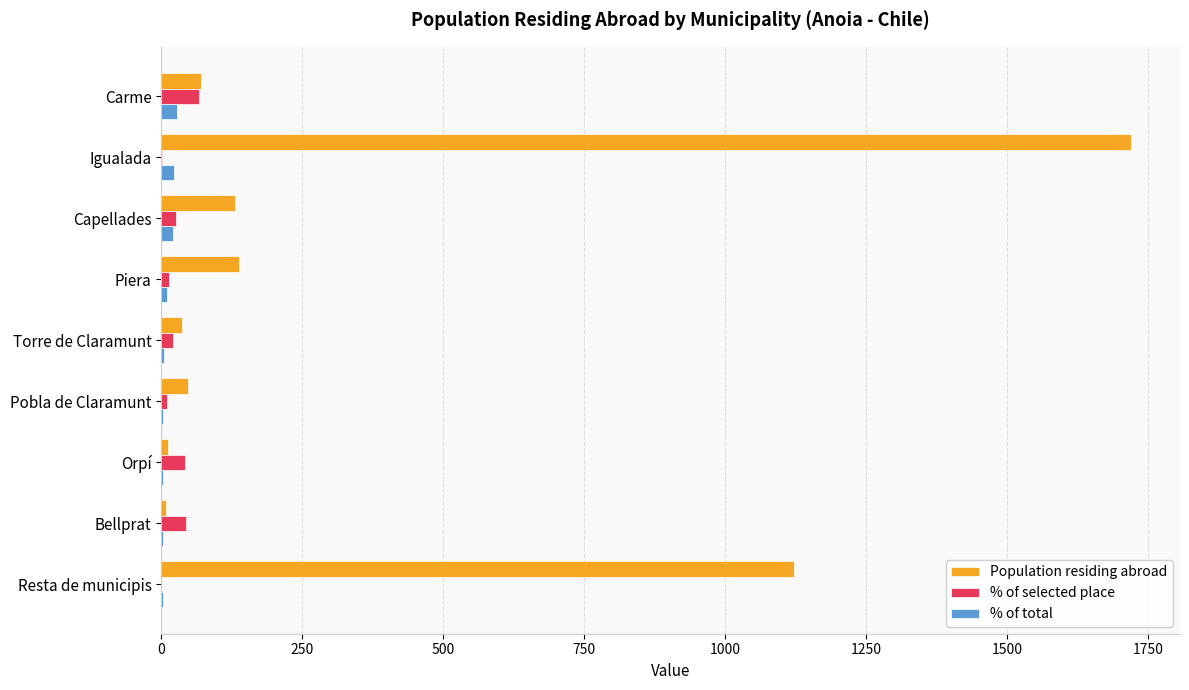

At which category is the sum across all series the highest?

Igualada